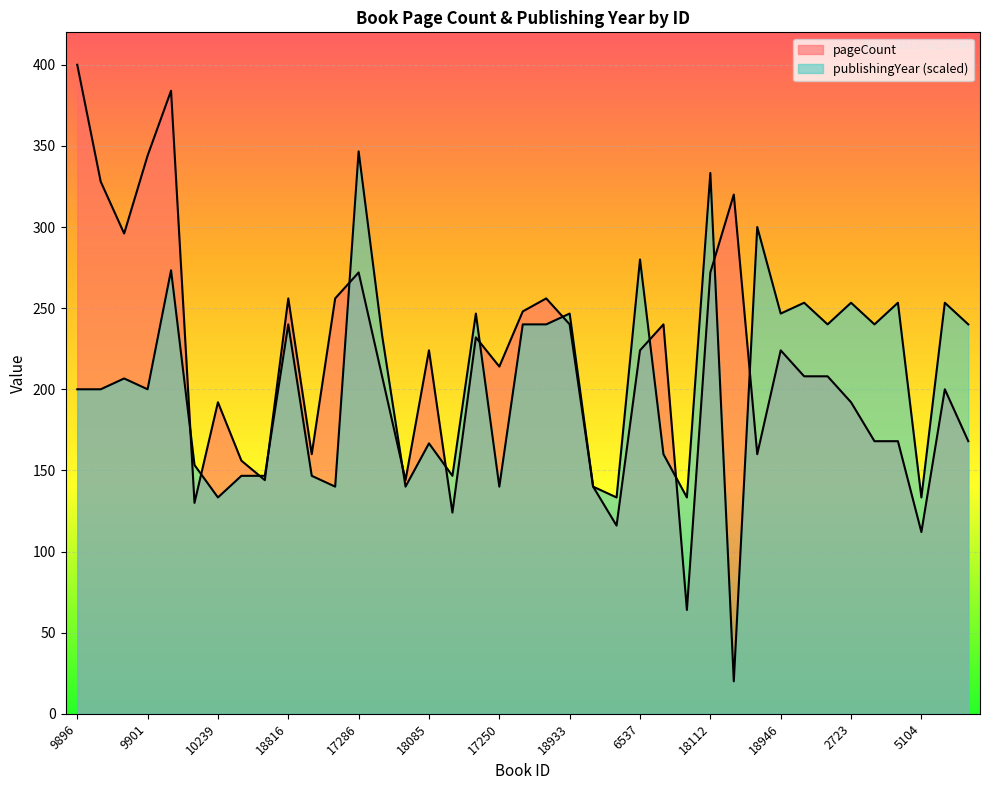

What is the label of the 39th point from the right?

9896